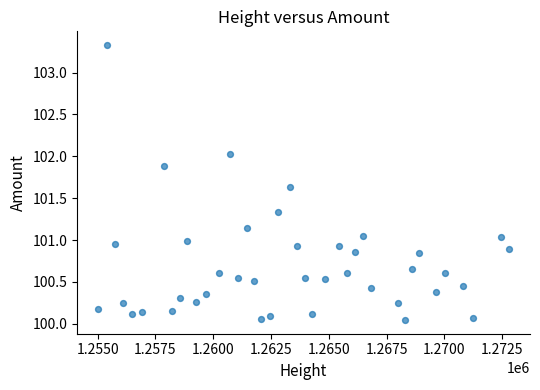

What is the range of X values (max minus min)?

17808.0